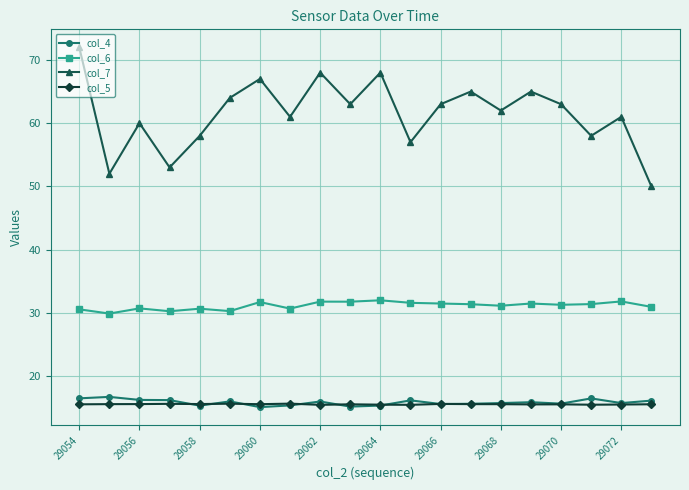

What are all the series names shown in the legend?

col_4, col_6, col_7, col_5